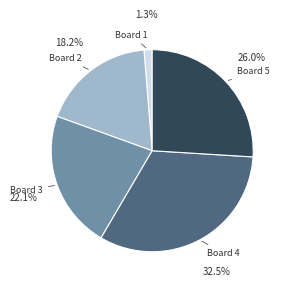

Is there any slice that represents more than half of the pie?

No